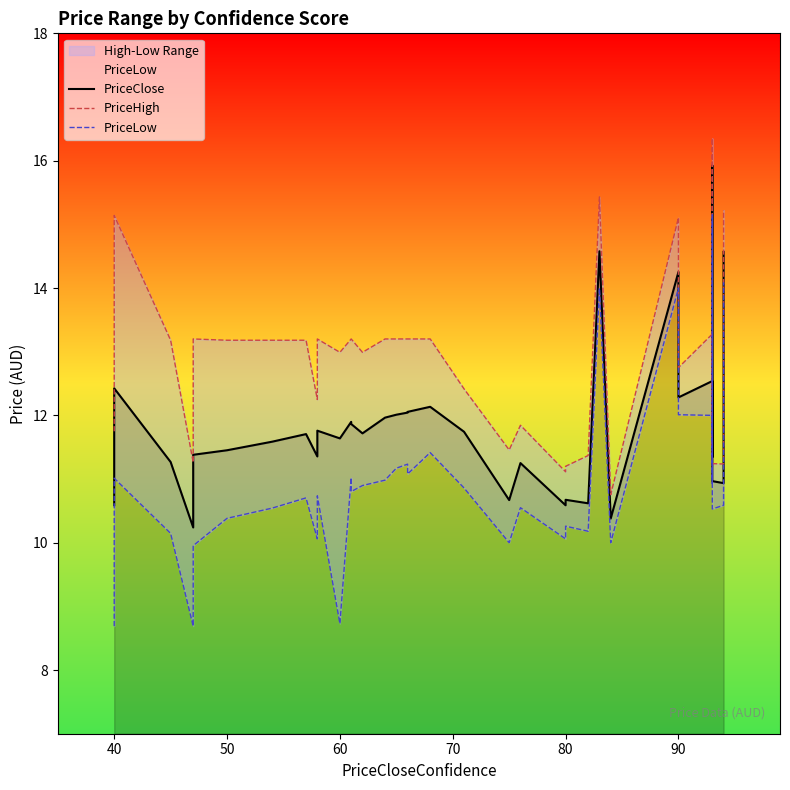

The PriceHigh series shows 7.6 at 31. True or false?

False